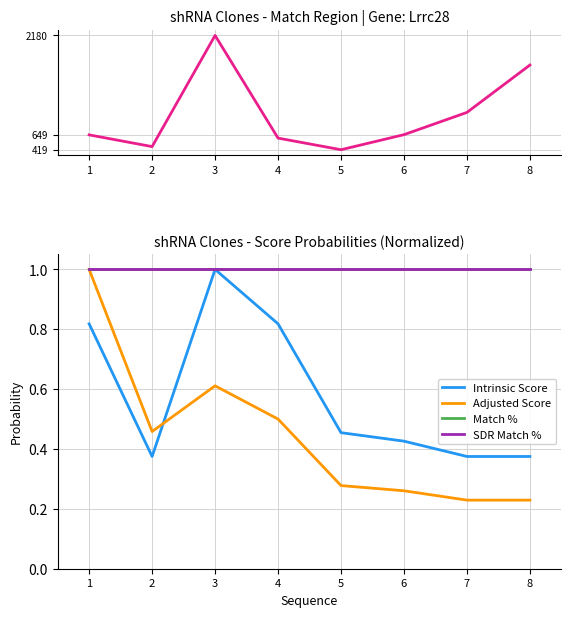

How many data points in Match Position are above 651?

3